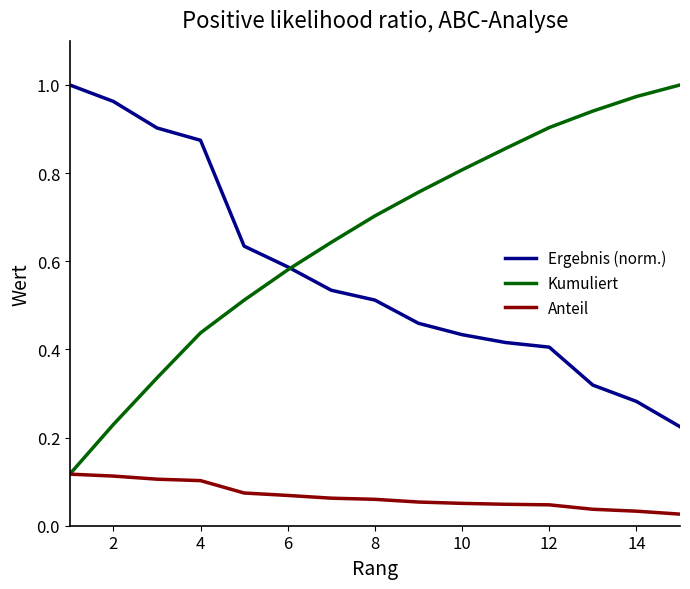

Which series has the largest total across all categories?

Kumuliert